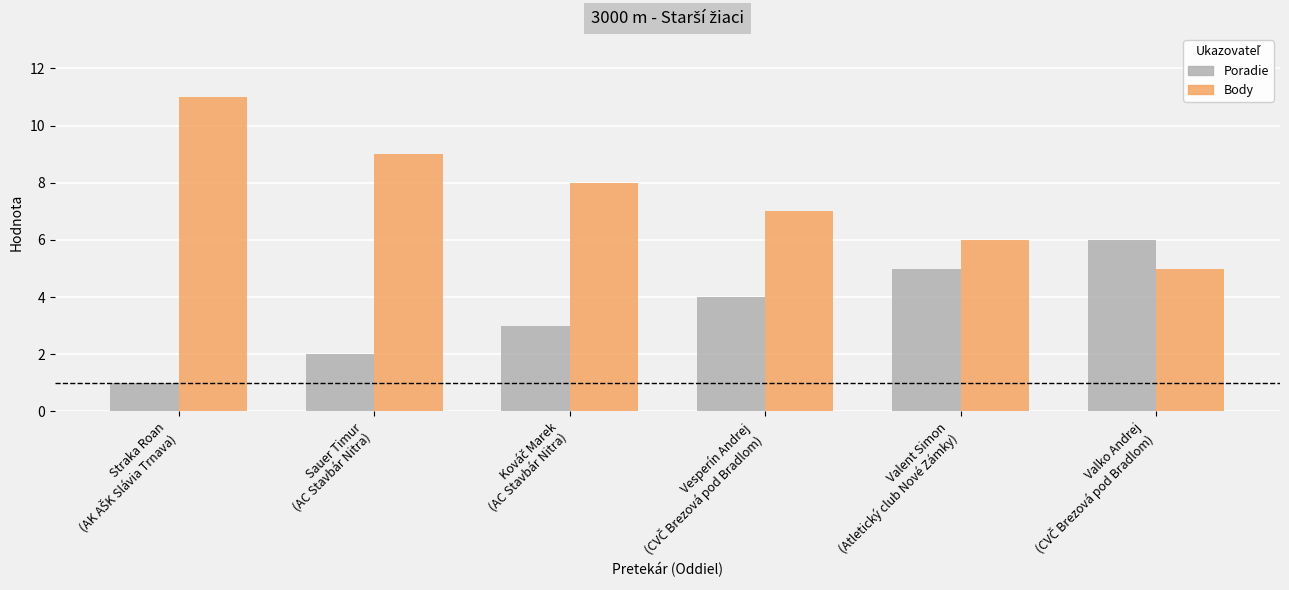

How many groups of bars are there?

6